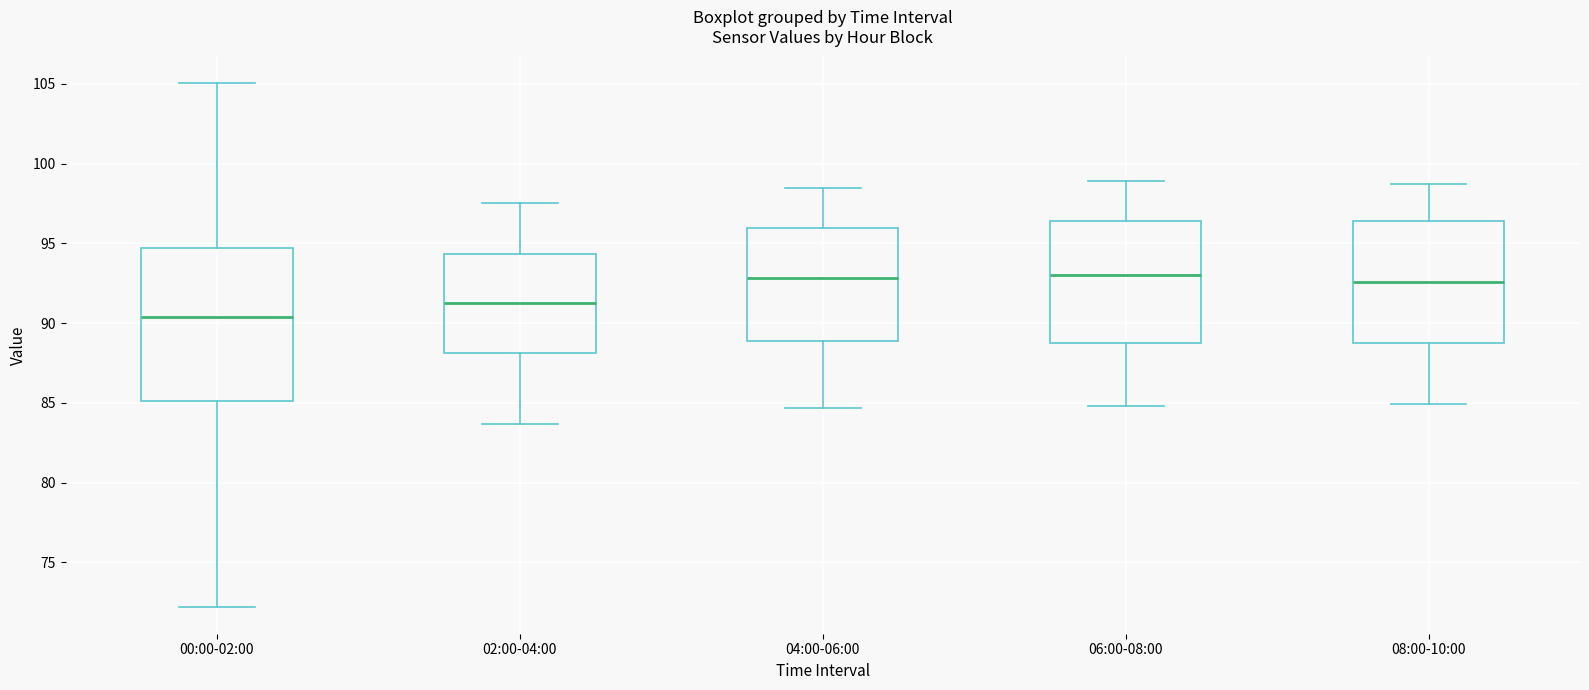

Where is the upper edge of the box for 04:00-06:00 on the y-axis? The values are not printed on the chart, so give them approximately, as read against the axis.

96.0